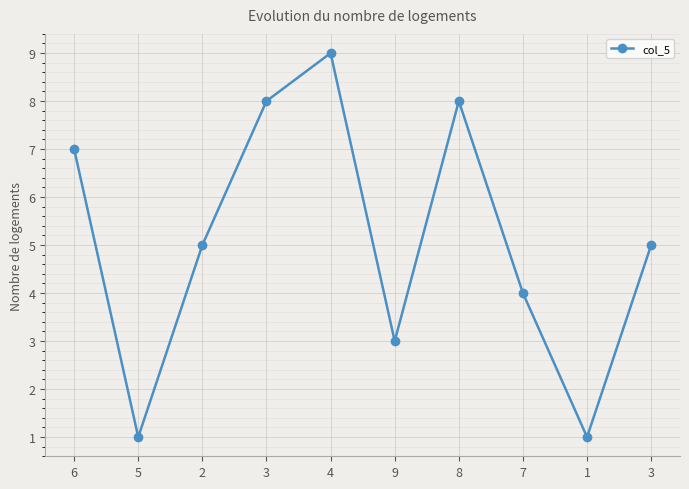

Count the number of categories in the chart.

10